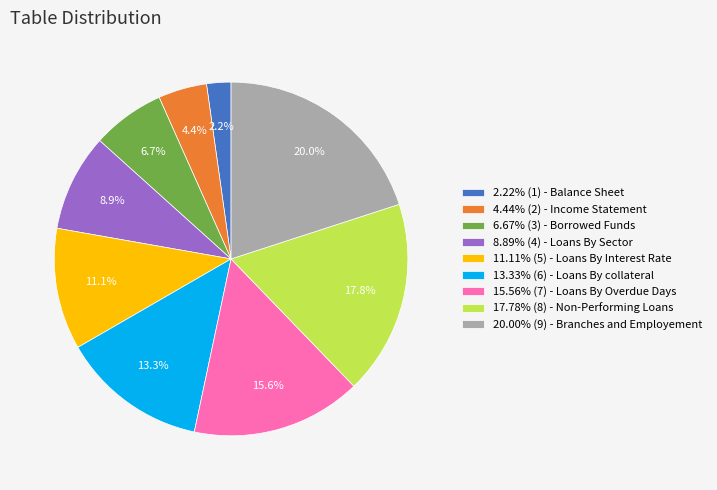

How much of the chart is everything except 11.11% (5) - Loans By Interest Rate?

88.9%